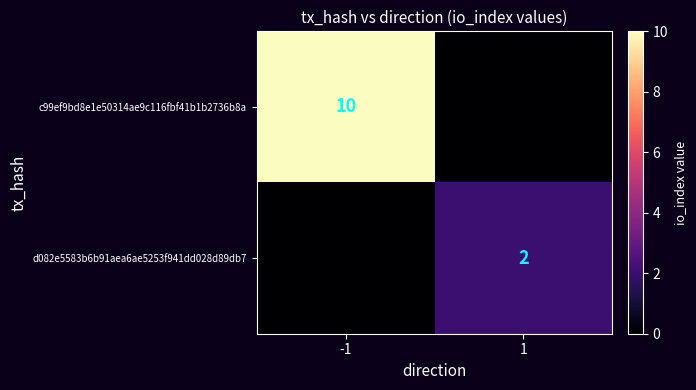

The value of c99ef9bd8e1e50314ae9c116fbf41b1b2736b8a at -1 is 4. True or false?

False